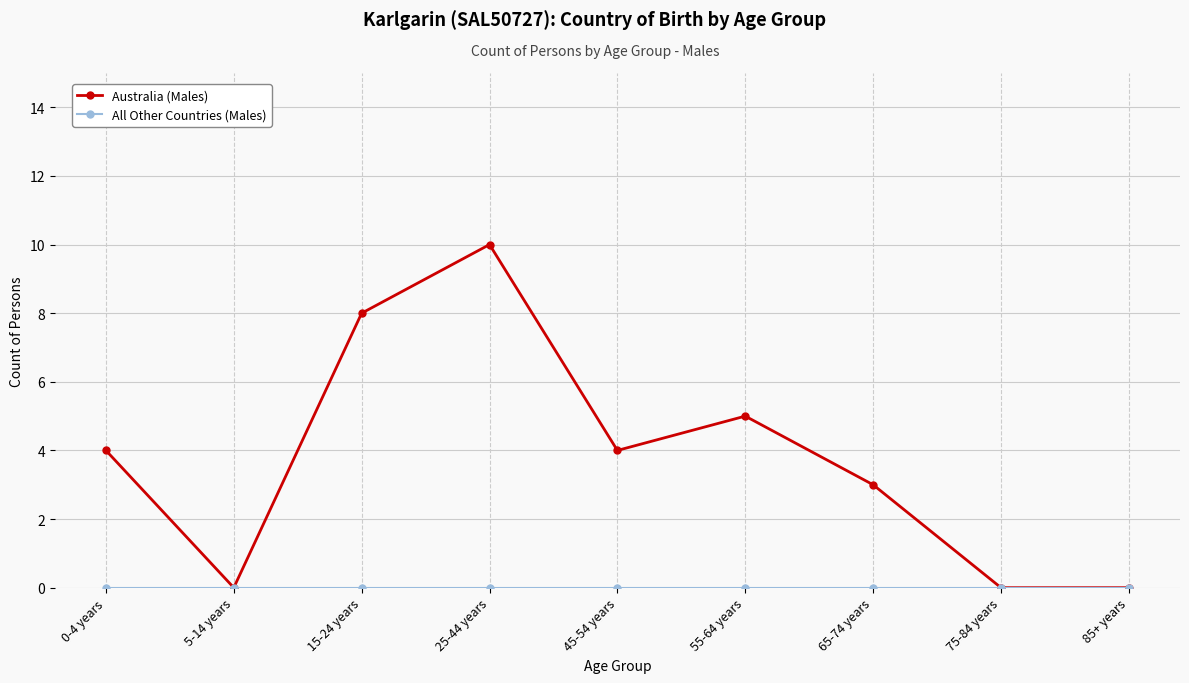

What is the total value across all series at 65-74 years?

3